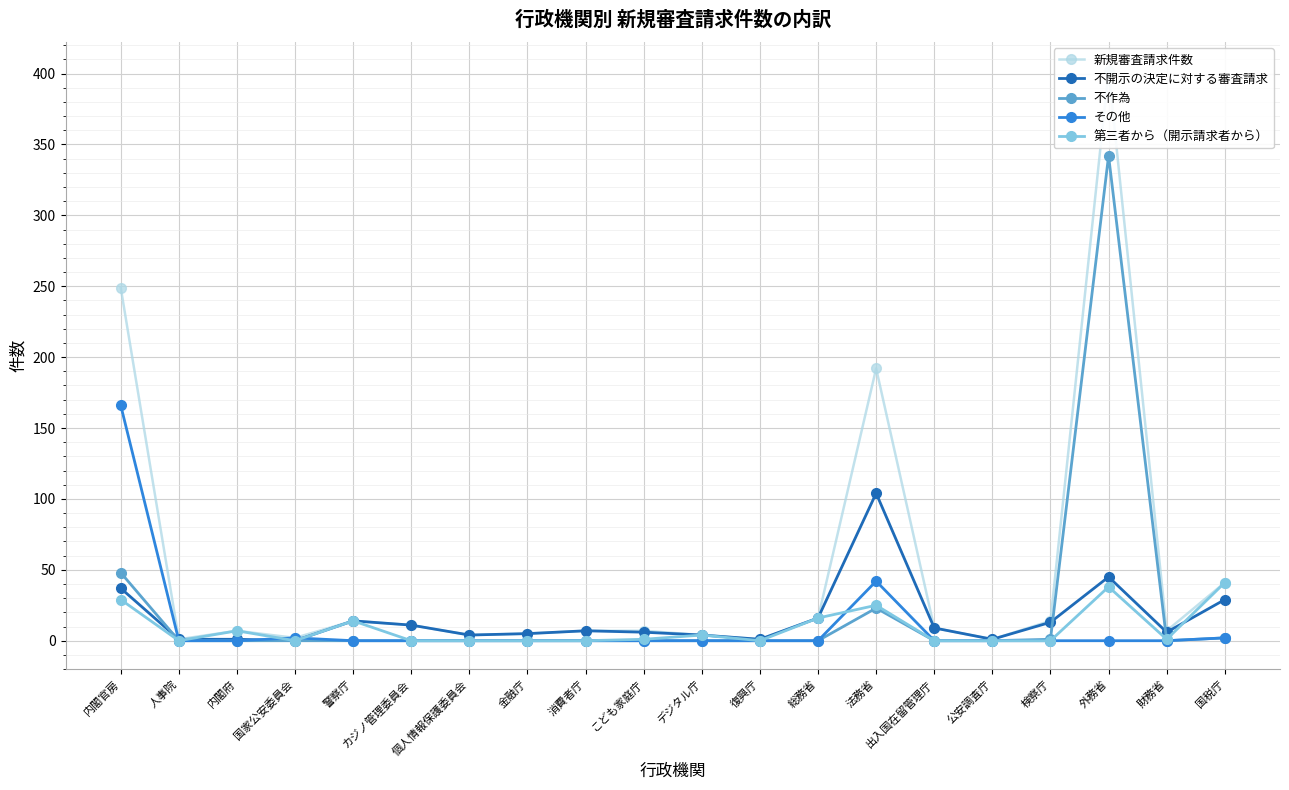

The value of 新規審査請求件数 at 財務省 is 7. True or false?

True